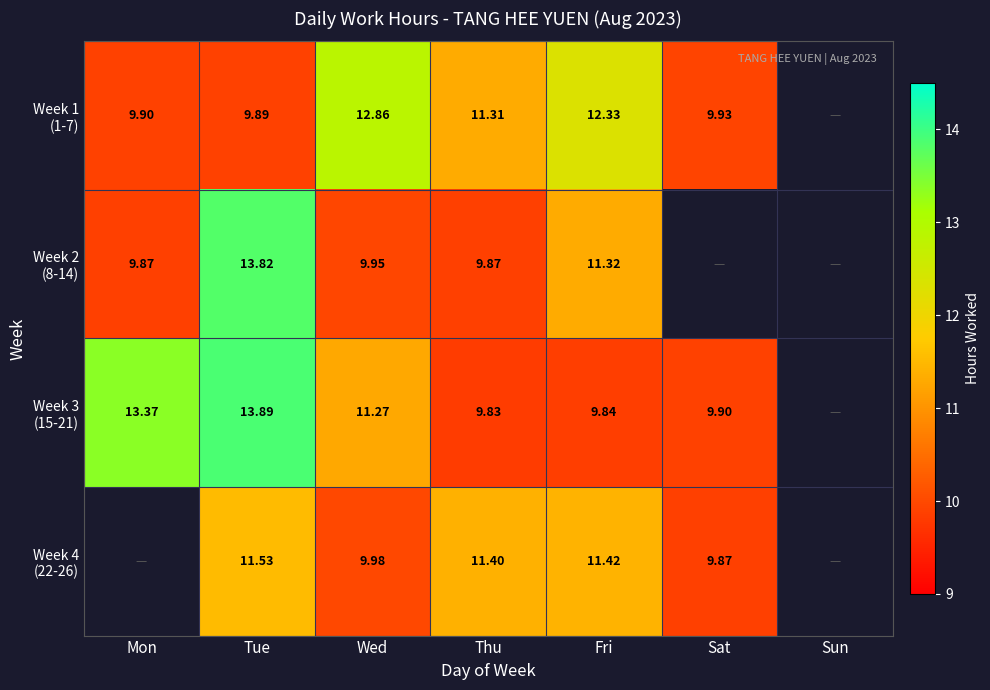

Where does the Week 4 (22-26) series first go above 11?

Tue